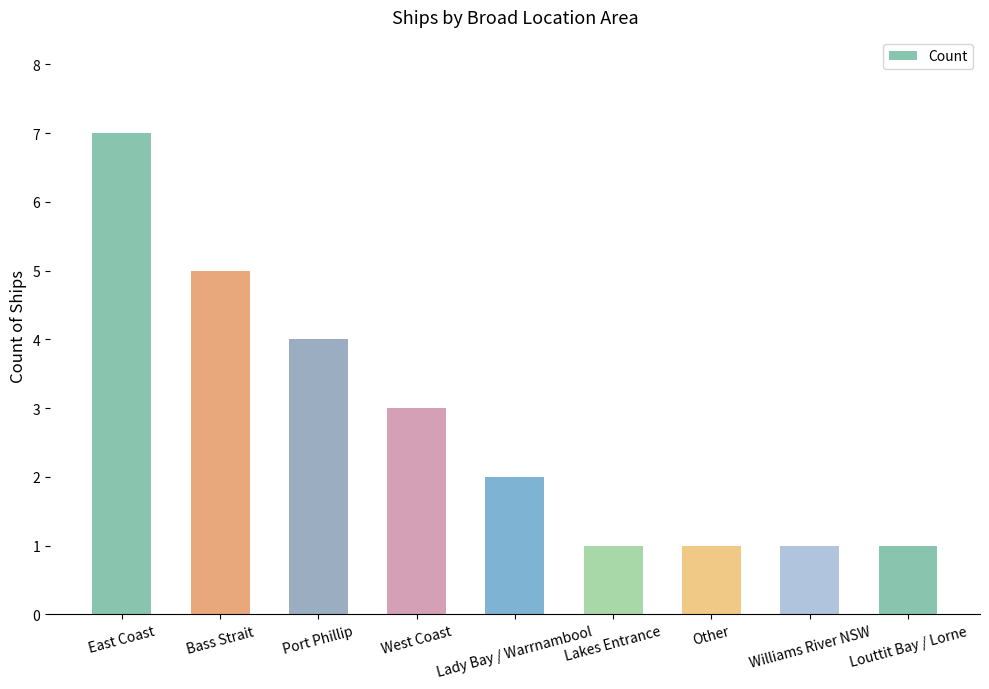

Count the values in the range 1 to 4.

7